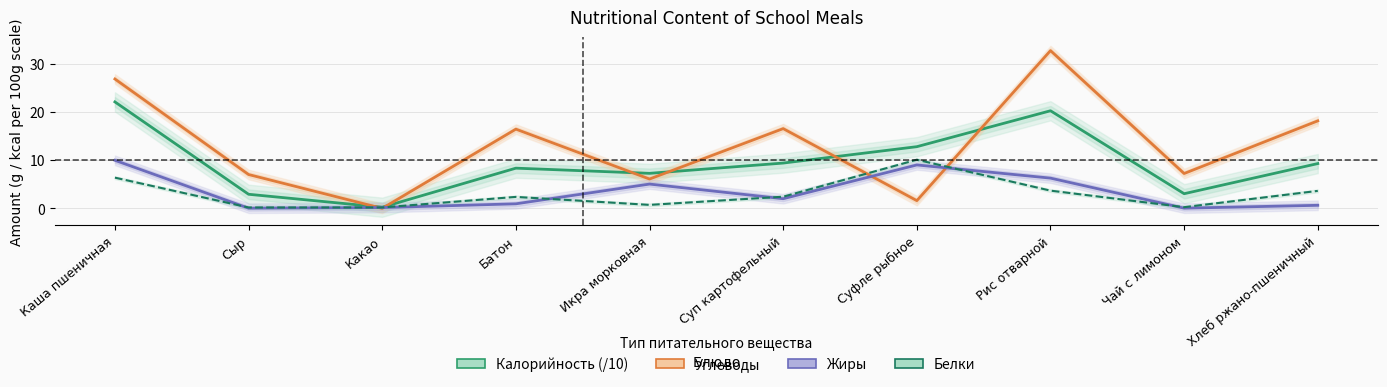

What is the value of the Жиры point at the 10th from the left?

0.7